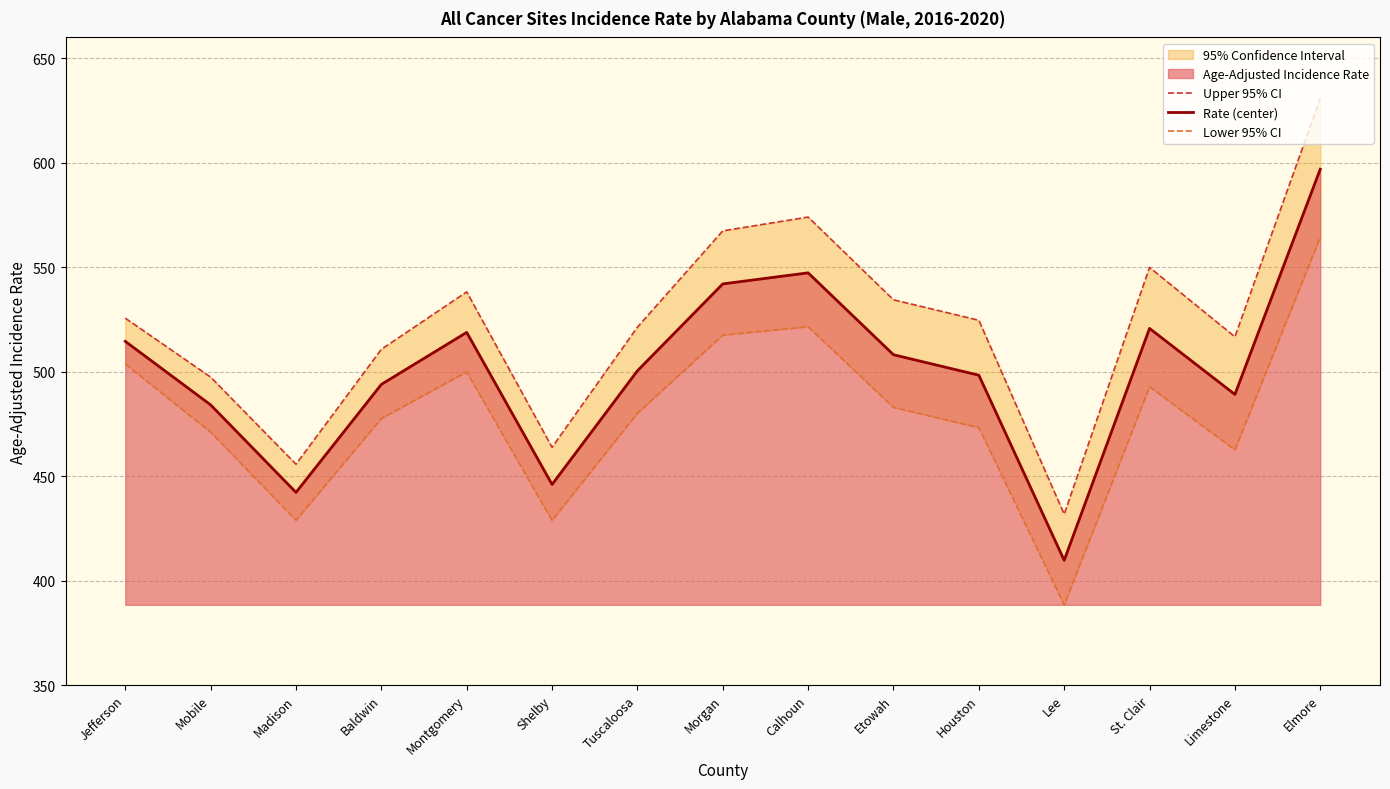

True or false: Rate (center) has a value of 284.3 at Madison.

False